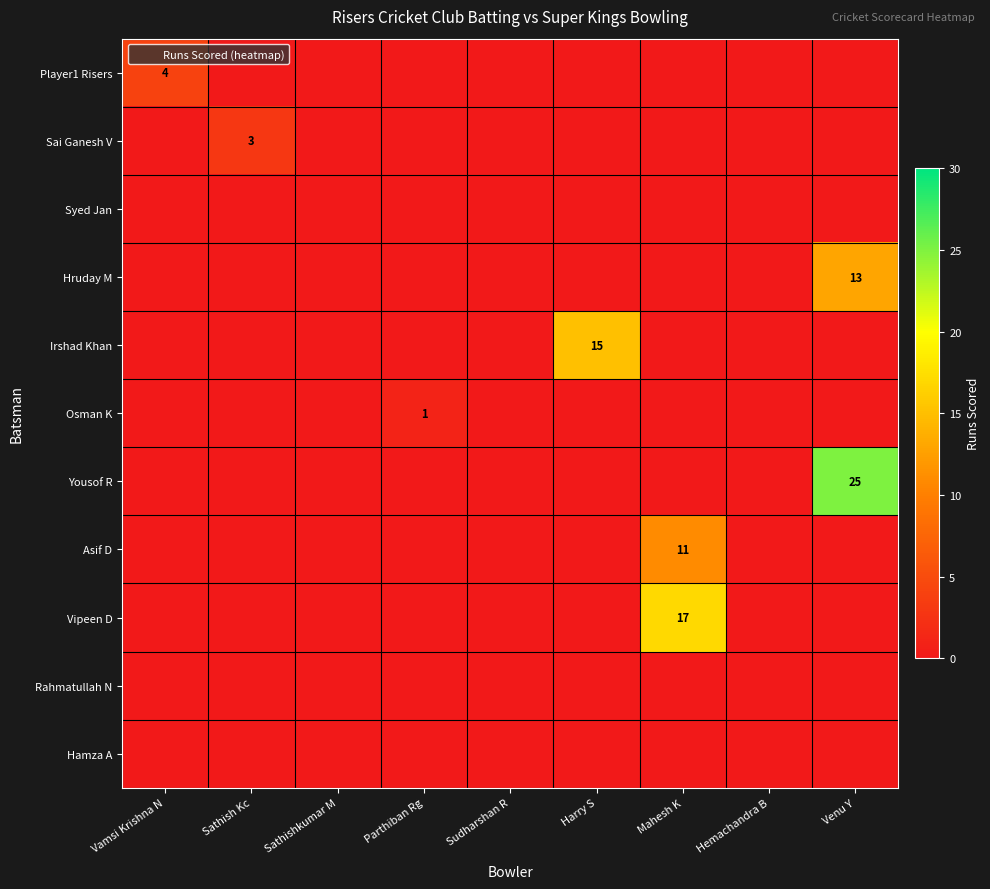

Which category has the highest value across all series?

Venu Y